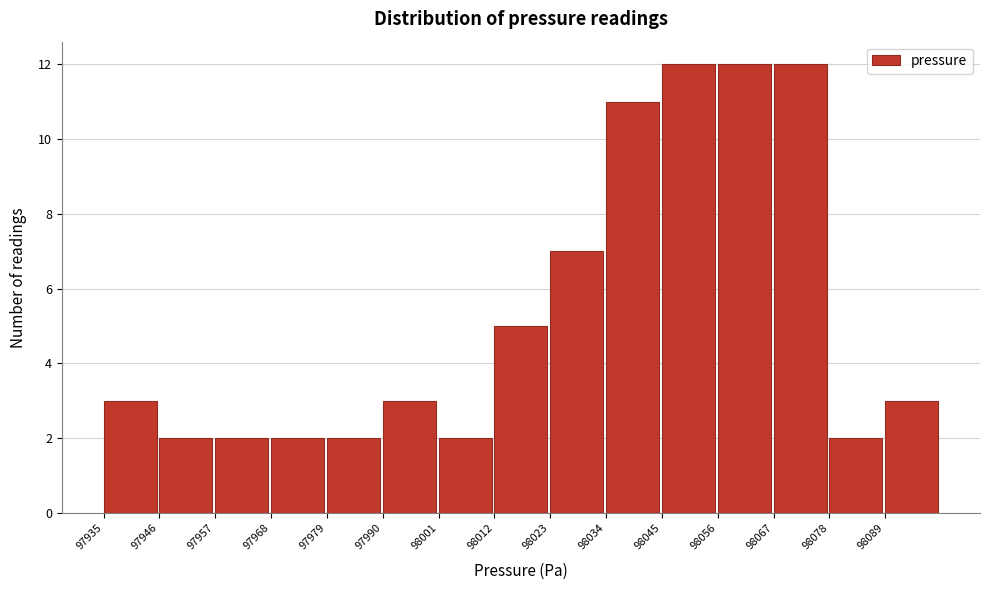

Reading left to right, transcribe this chart: for each bar, give the range it covers on the x-axis and its height. Neither the bar edges nor the heights are printed on the chart, so give them approximately, as read against the axes.

97935 to 97946: 3
97946 to 97957: 2
97957 to 97968: 2
97968 to 97979: 2
97979 to 97990: 2
97990 to 98001: 3
98001 to 98012: 2
98012 to 98023: 5
98023 to 98034: 7
98034 to 98045: 11
98045 to 98056: 12
98056 to 98067: 12
98067 to 98078: 12
98078 to 98089: 2
98089 to 98100: 3